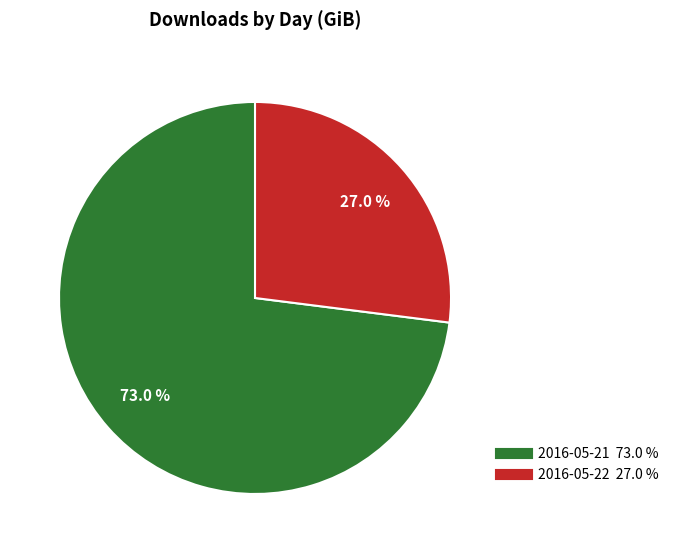

To the nearest percent, what is the combined percentage of 2016-05-21 and 2016-05-22?

100%